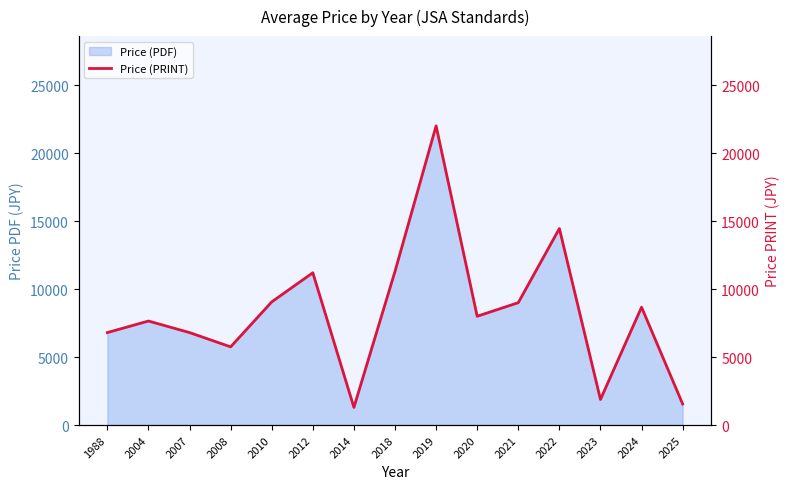

At which category does the data reach its first local peak?

2004